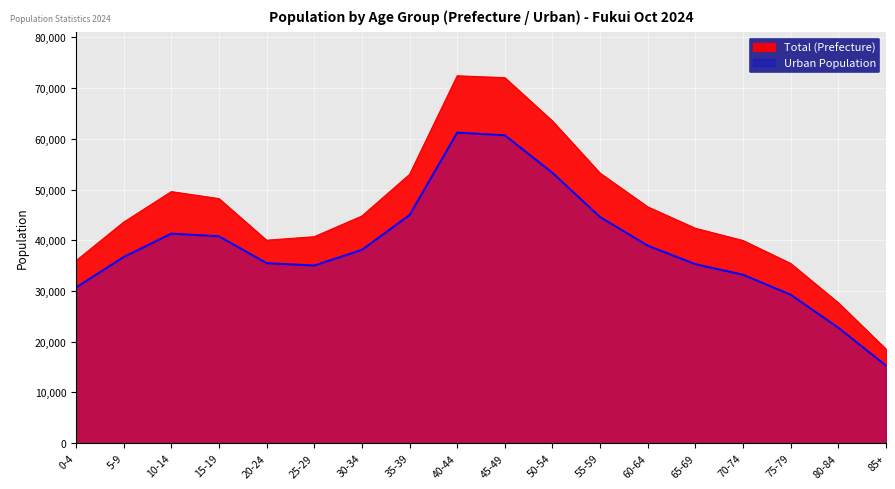

How many series are shown in this chart?

2